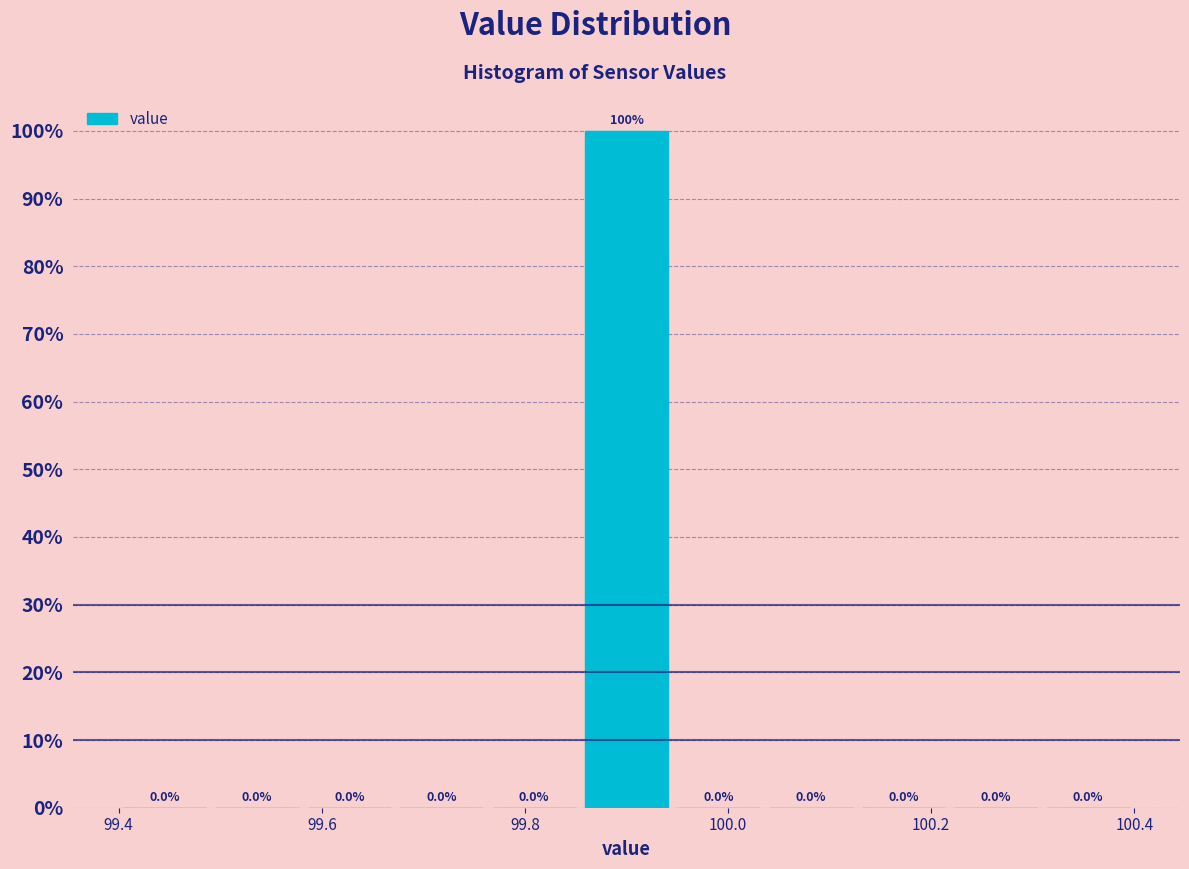

Which range on the x-axis has the tallest bar?

99.86 to 99.94